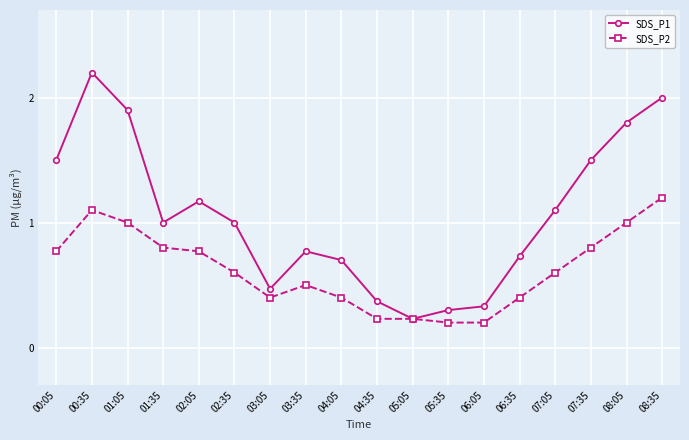

List the series in order of their peak value, lowest first.

SDS_P2, SDS_P1